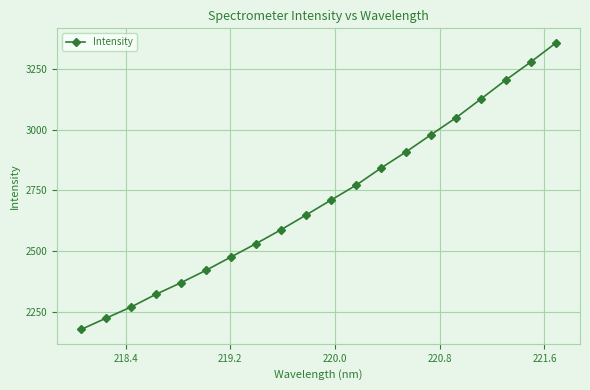

Reading left to right, extract all data points from this chart.

2176.7	2223.2	2269.3	2321.9	2369.6	2420.8	2475.7	2530.7	2588.1	2648.7	2710.4	2771.5	2842.5	2908.9	2980.0	3049.7	3127.5	3206.1	3280.2	3358.5